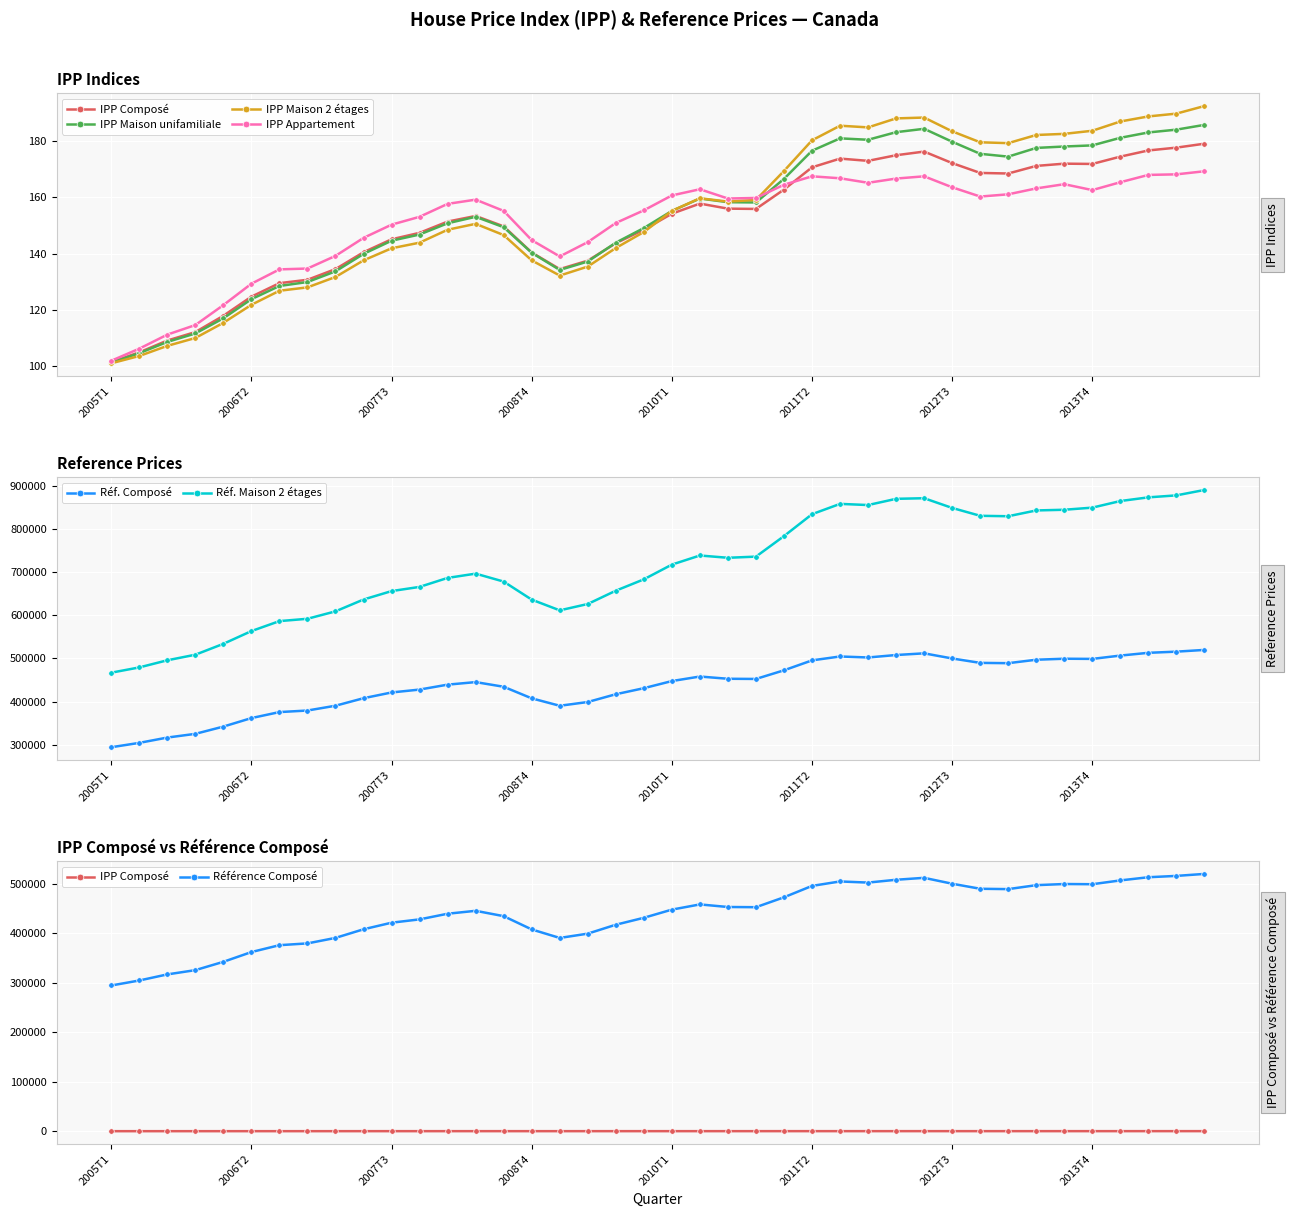

Between which two adjacent categories do IPP_Maison_deux_etages and IPP_Compose first intersect?

2009T4 and 2010T1